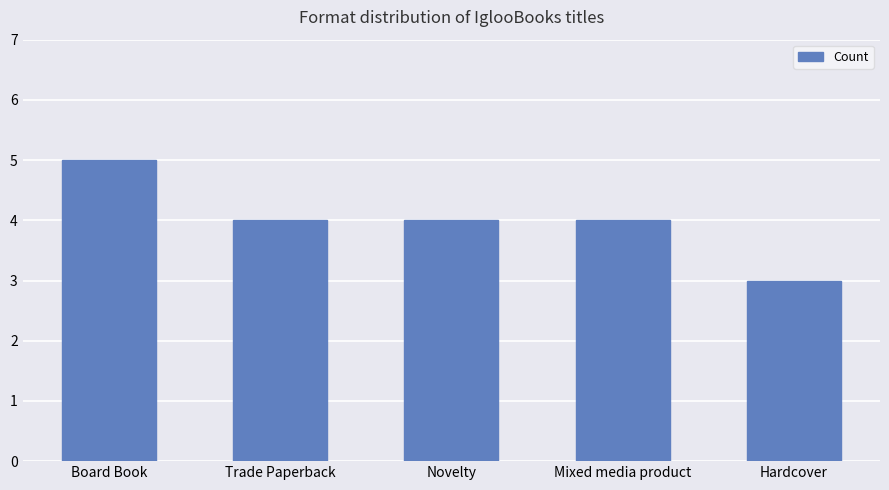

What is the difference between the maximum and minimum values?

2